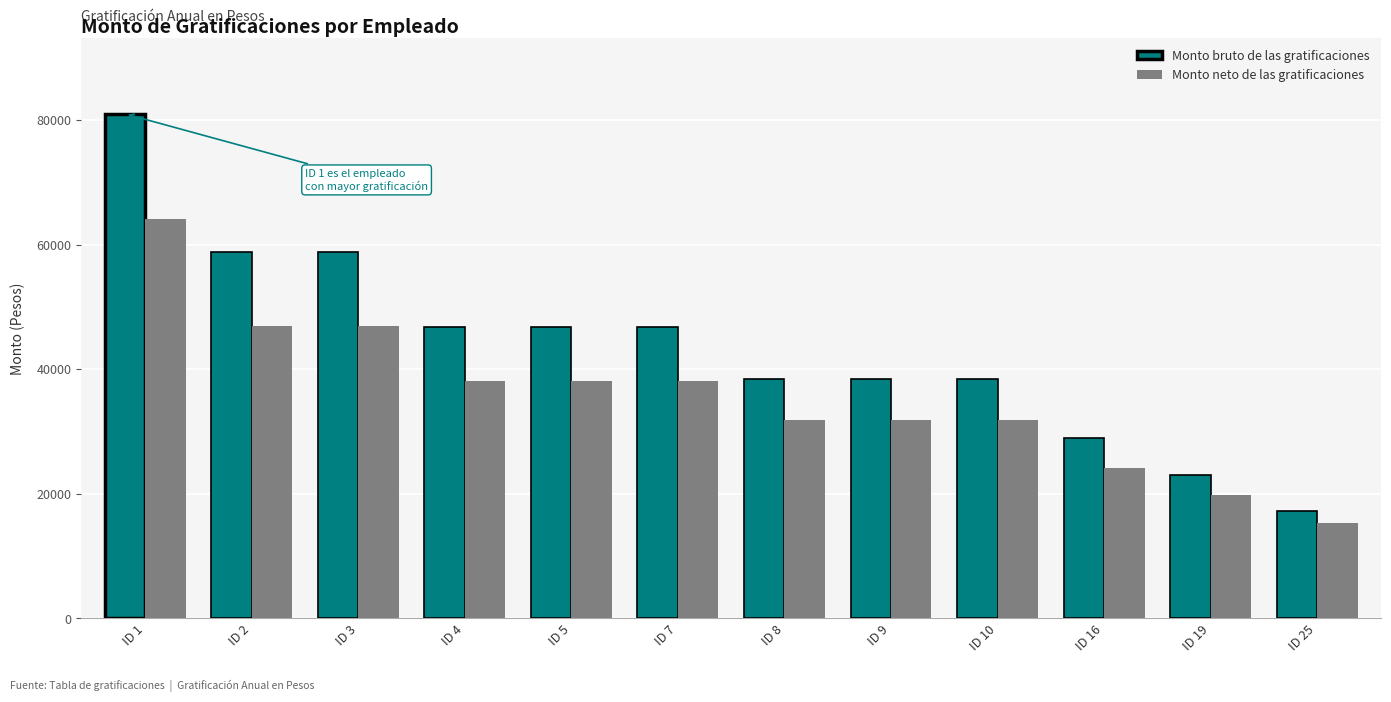

How many bars are there in total?

24